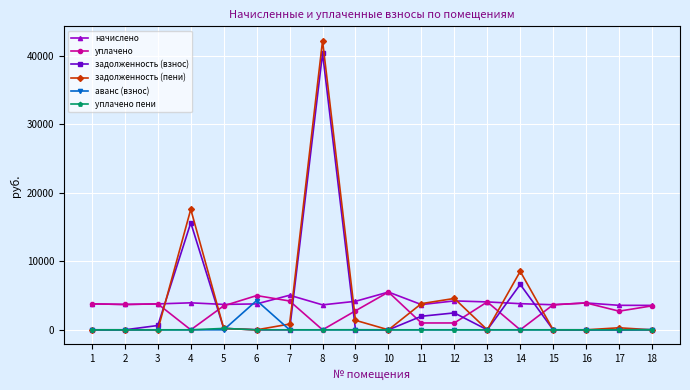

Is the value of уплачено at 1 greater than the value of задолженность (взнос) at 15?

Yes